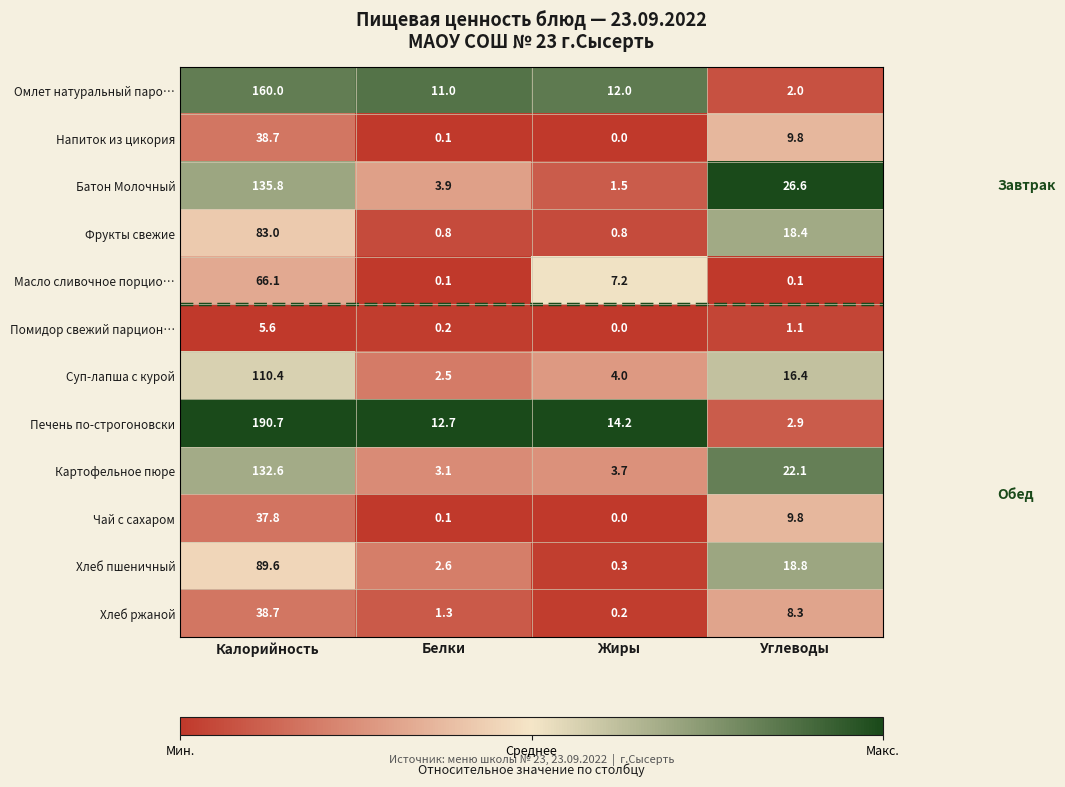

Rank the categories by Картофельное пюре value from highest to lowest.

Калорийность, Углеводы, Жиры, Белки